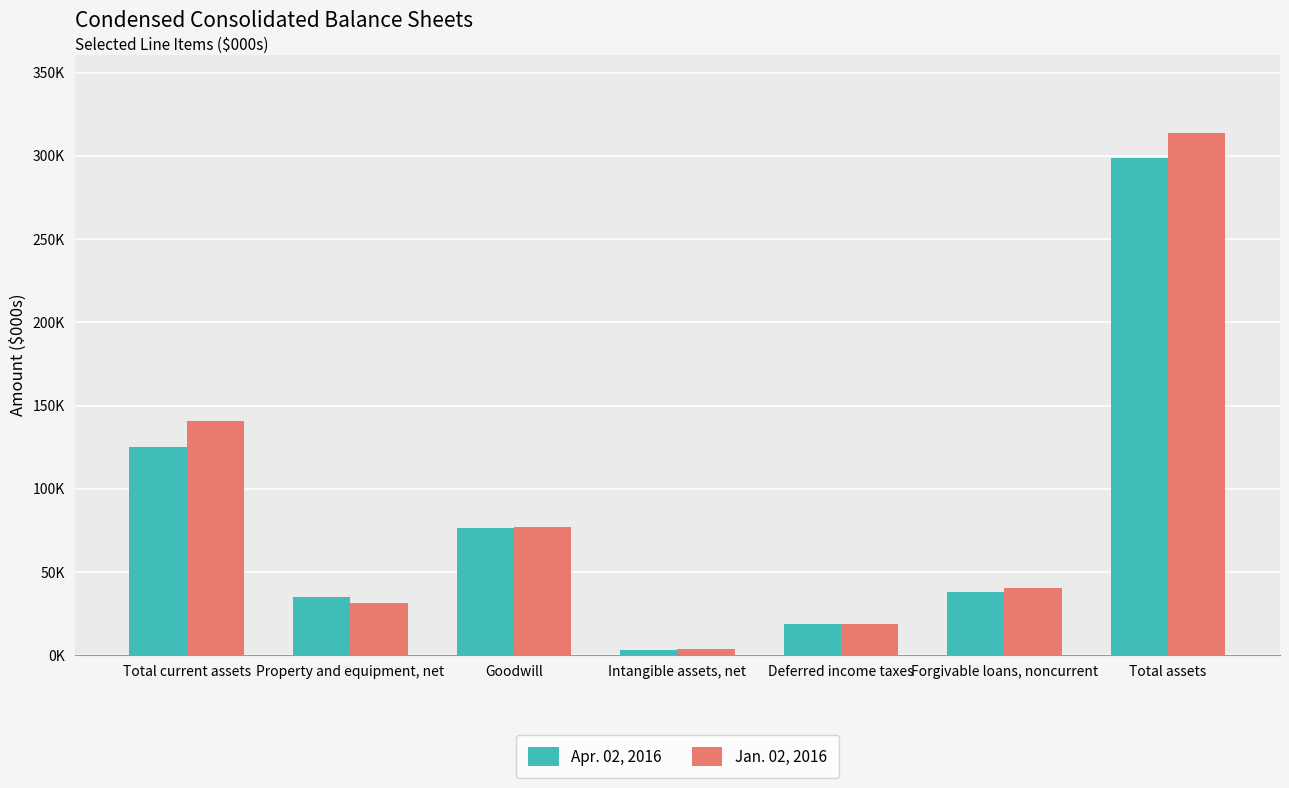

What is the total value across all series at Deferred income taxes?

37719